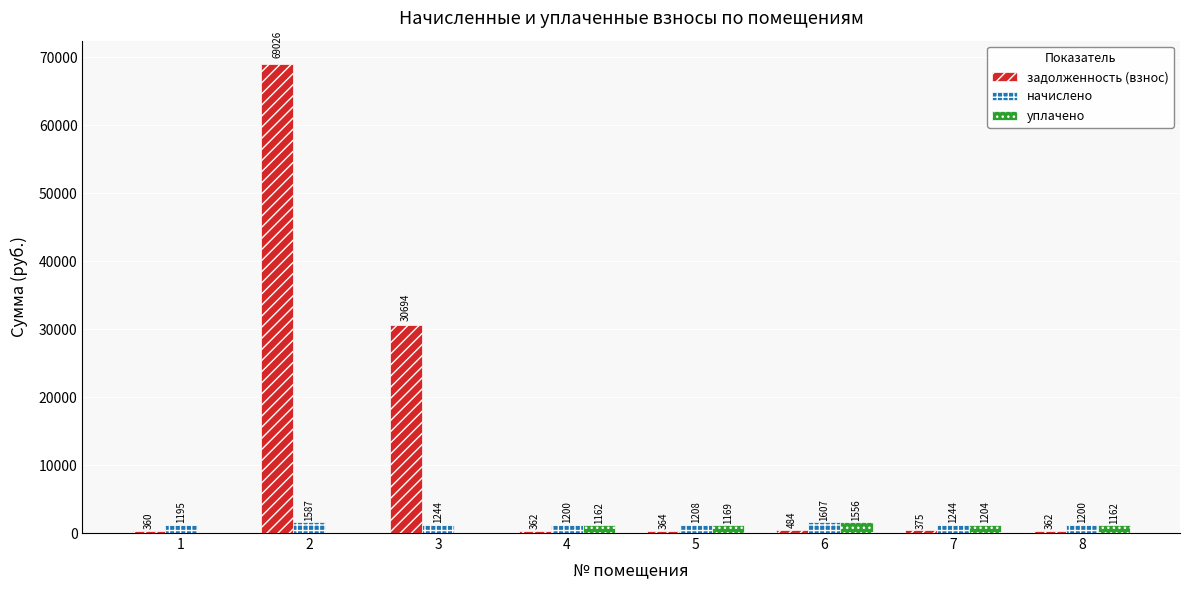

What value does the уплачено series have at 8?

1161.7